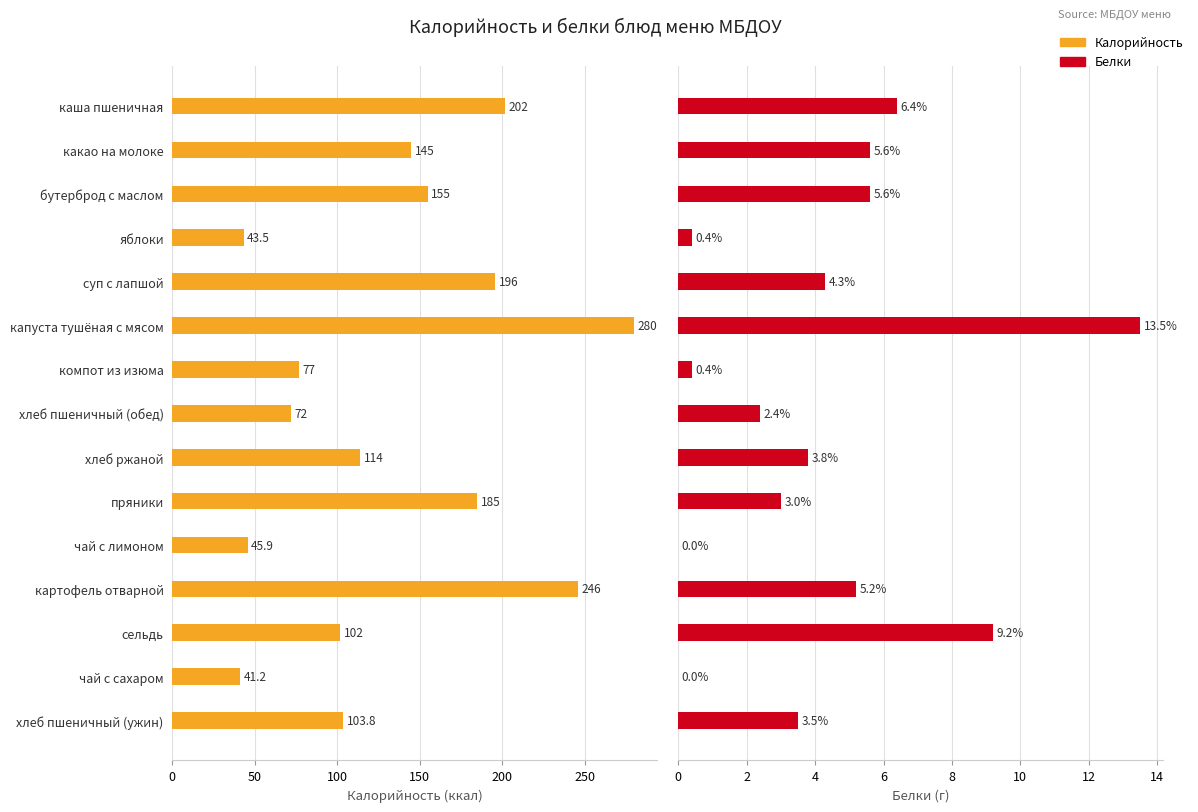

What is the average value of the Белки series?

4.2